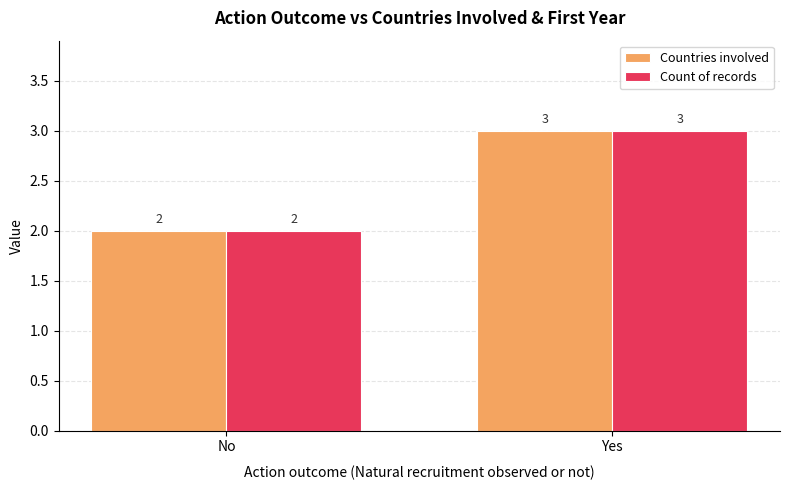

What is the sum of the Countries involved values at No and Yes?

5